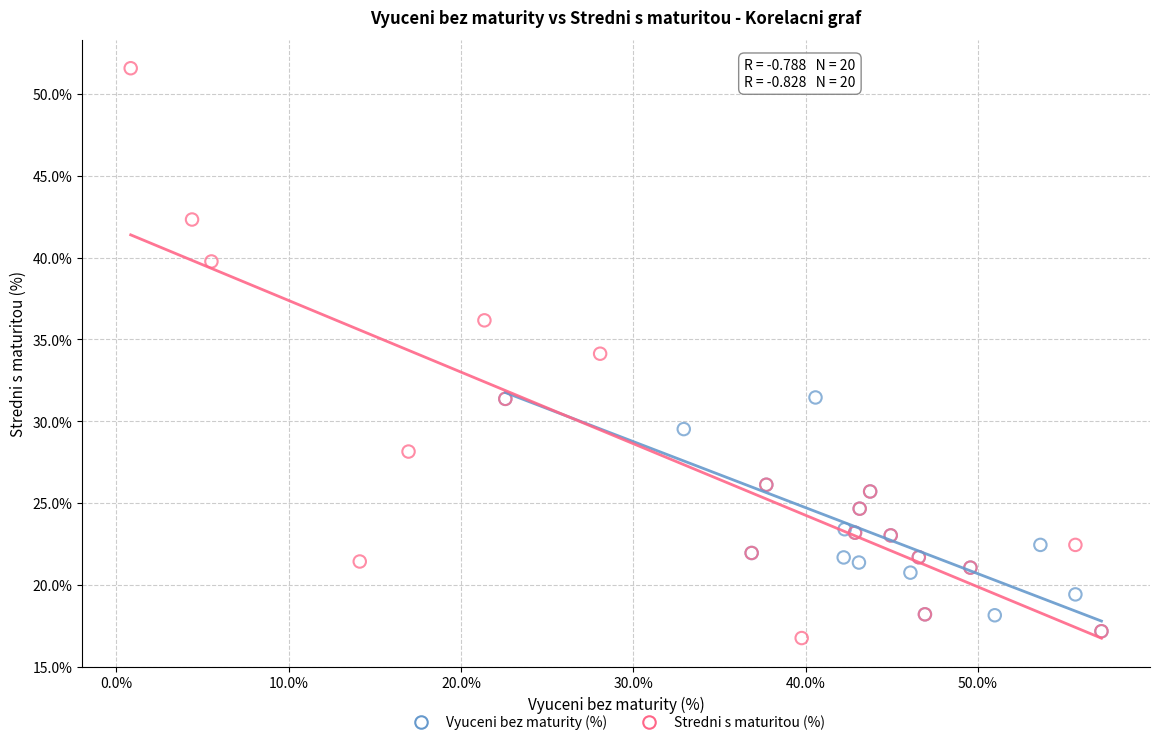

What are all the series names shown in the legend?

Vyuceni bez maturity (%), Stredni s maturitou (%)